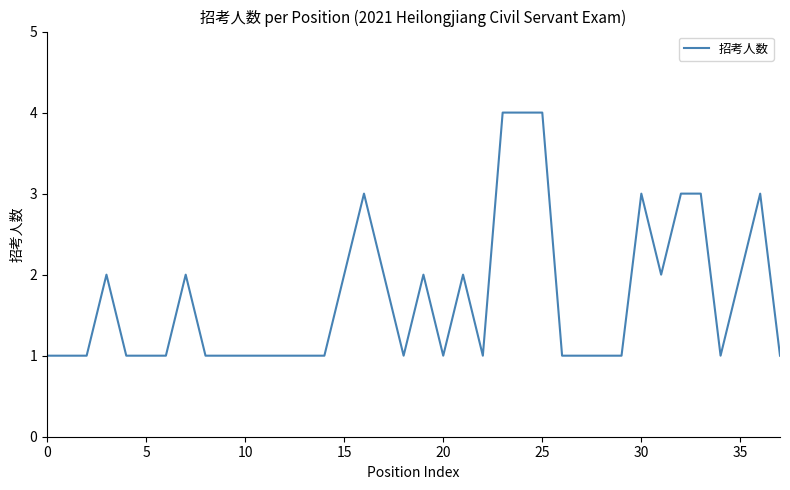

What is the greatest value displayed?

4